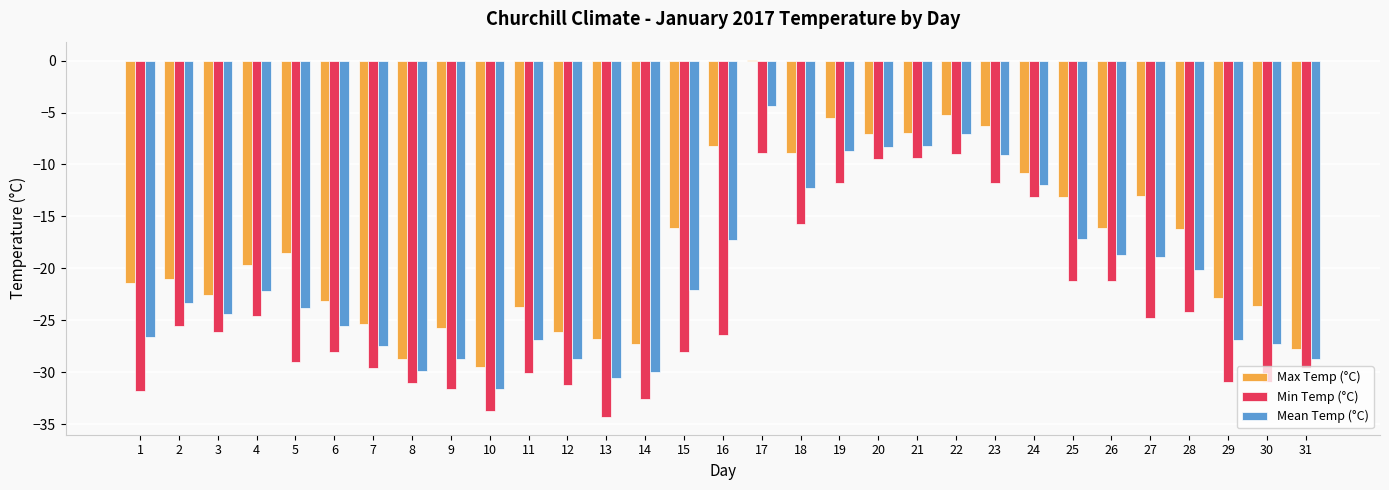

What is the approximate value of Max Temp (°C) at 27?

-13.0